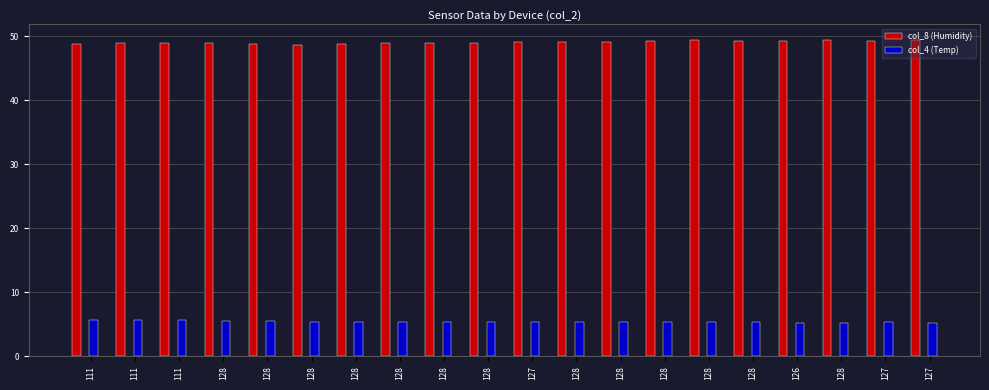

Reading left to right, what are all the values shown in this chart?

col_8 (Humidity): 111=48.8	111=48.9	111=49.0	128=48.9	128=48.8	128=48.7	128=48.8	128=48.9	128=48.9	128=48.9	127=49.1	128=49.1	128=49.1	128=49.2	128=49.4	128=49.3	126=49.3	128=49.4	127=49.3	127=49.4
col_4 (Temp): 111=5.6	111=5.6	111=5.6	128=5.5	128=5.5	128=5.4	128=5.4	128=5.4	128=5.4	128=5.4	127=5.4	128=5.3	128=5.3	128=5.3	128=5.3	128=5.3	126=5.2	128=5.2	127=5.3	127=5.2